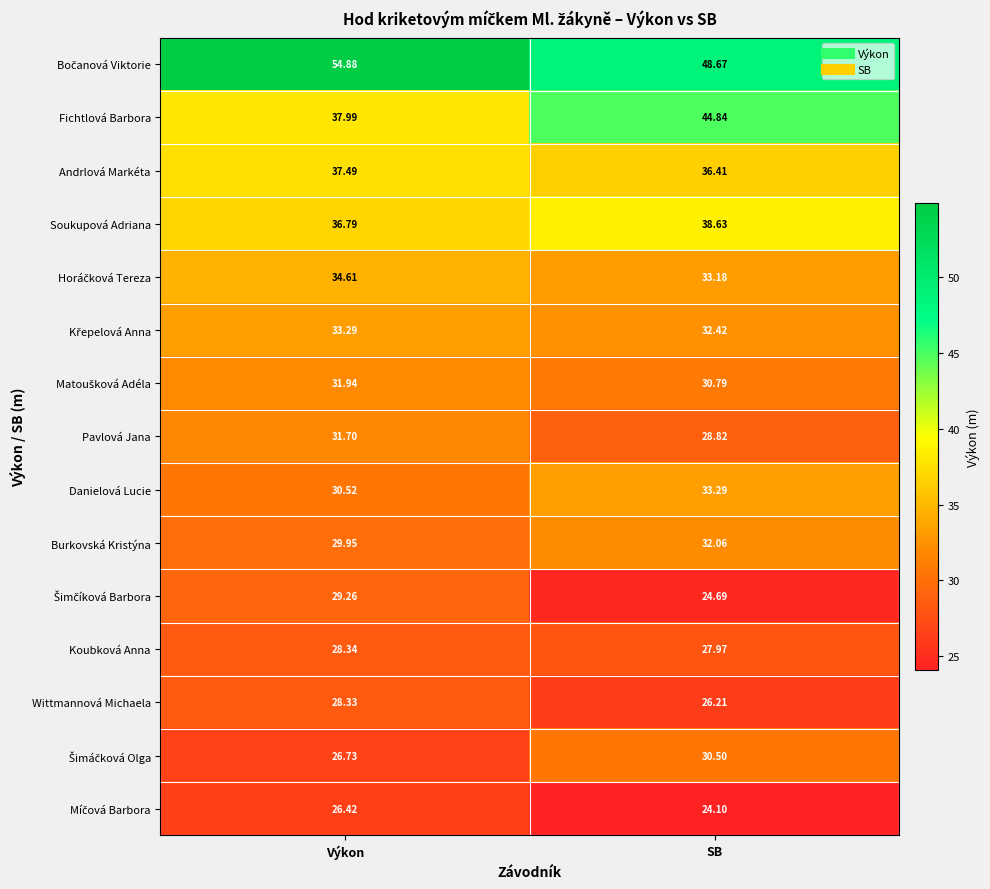

Rank the categories by Fichtlová Barbora value from lowest to highest.

Výkon, SB